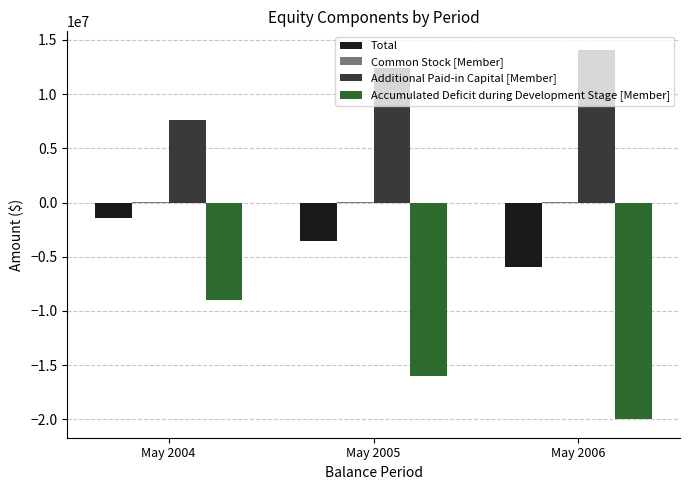

Which series changed the most between May 2004 and May 2006?

Accumulated Deficit during Development Stage [Member]